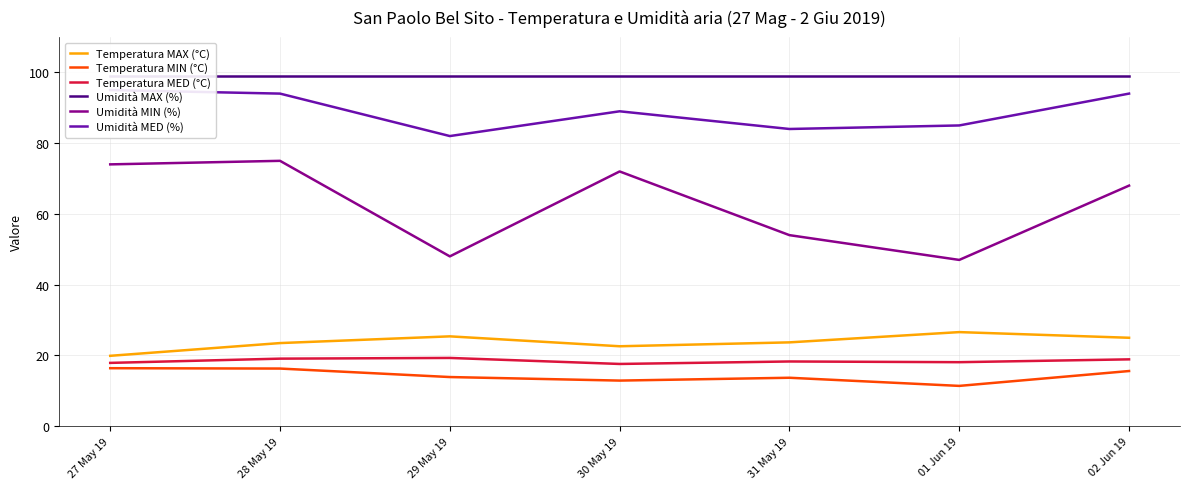

How many categories are shown in the chart?

7